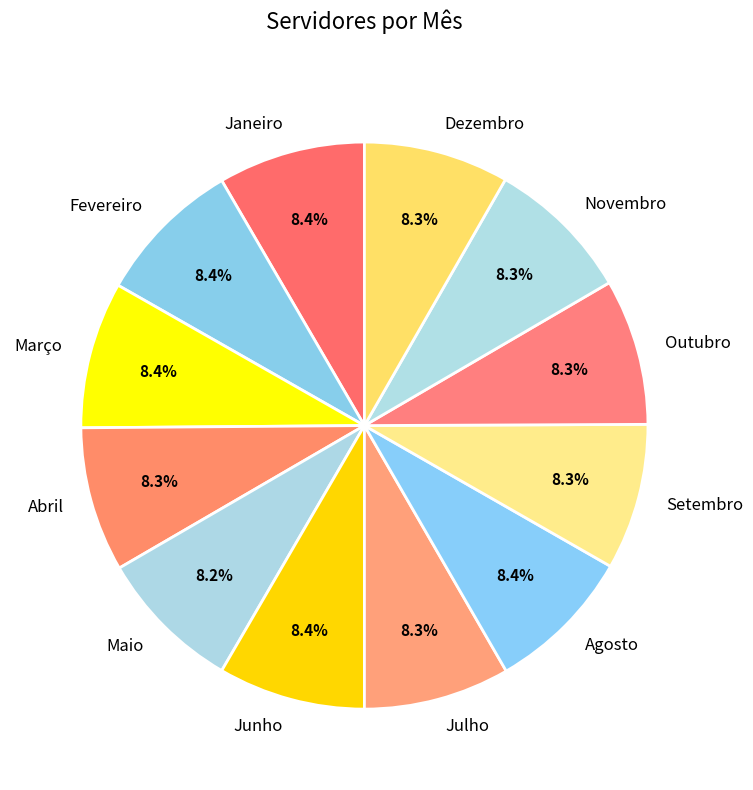

Does Dezembro account for over 50% of the chart?

No